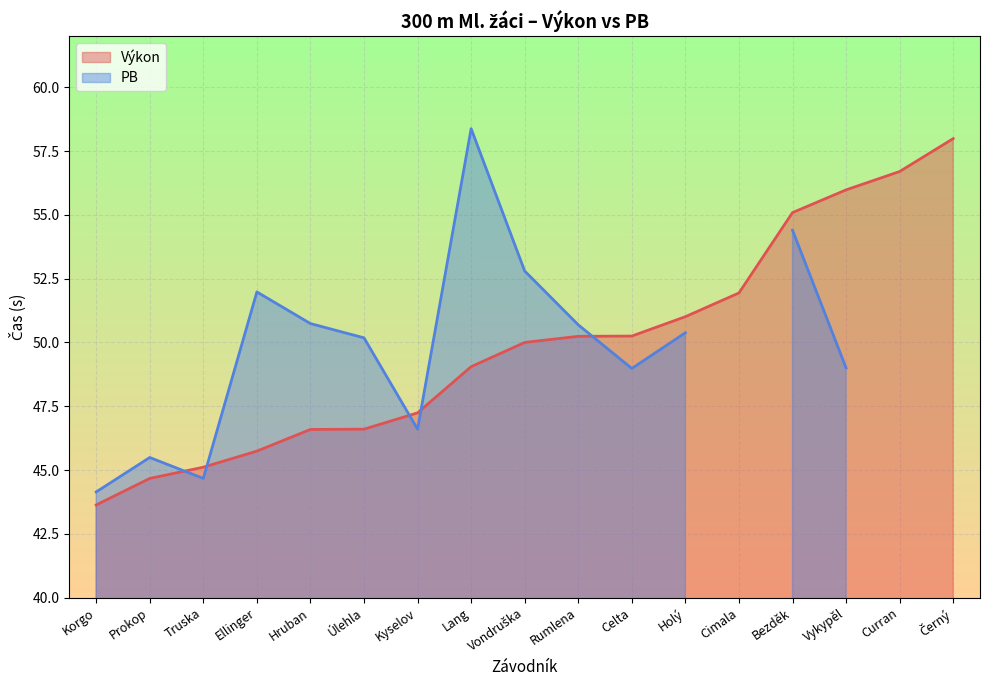

What is the label of the 17th point from the right?

Korgo